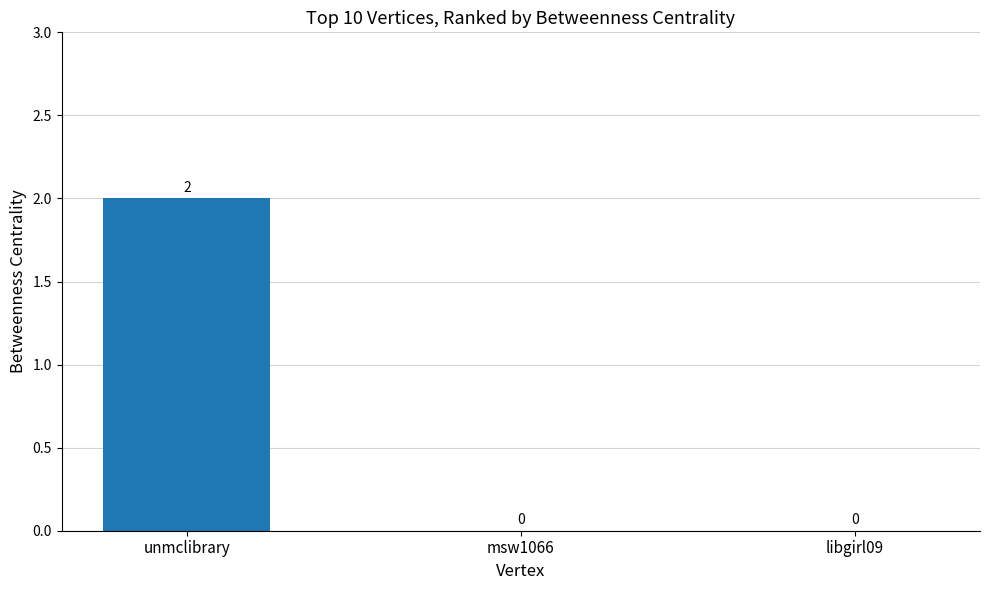

The chart shows a value of -1 at msw1066. True or false?

False